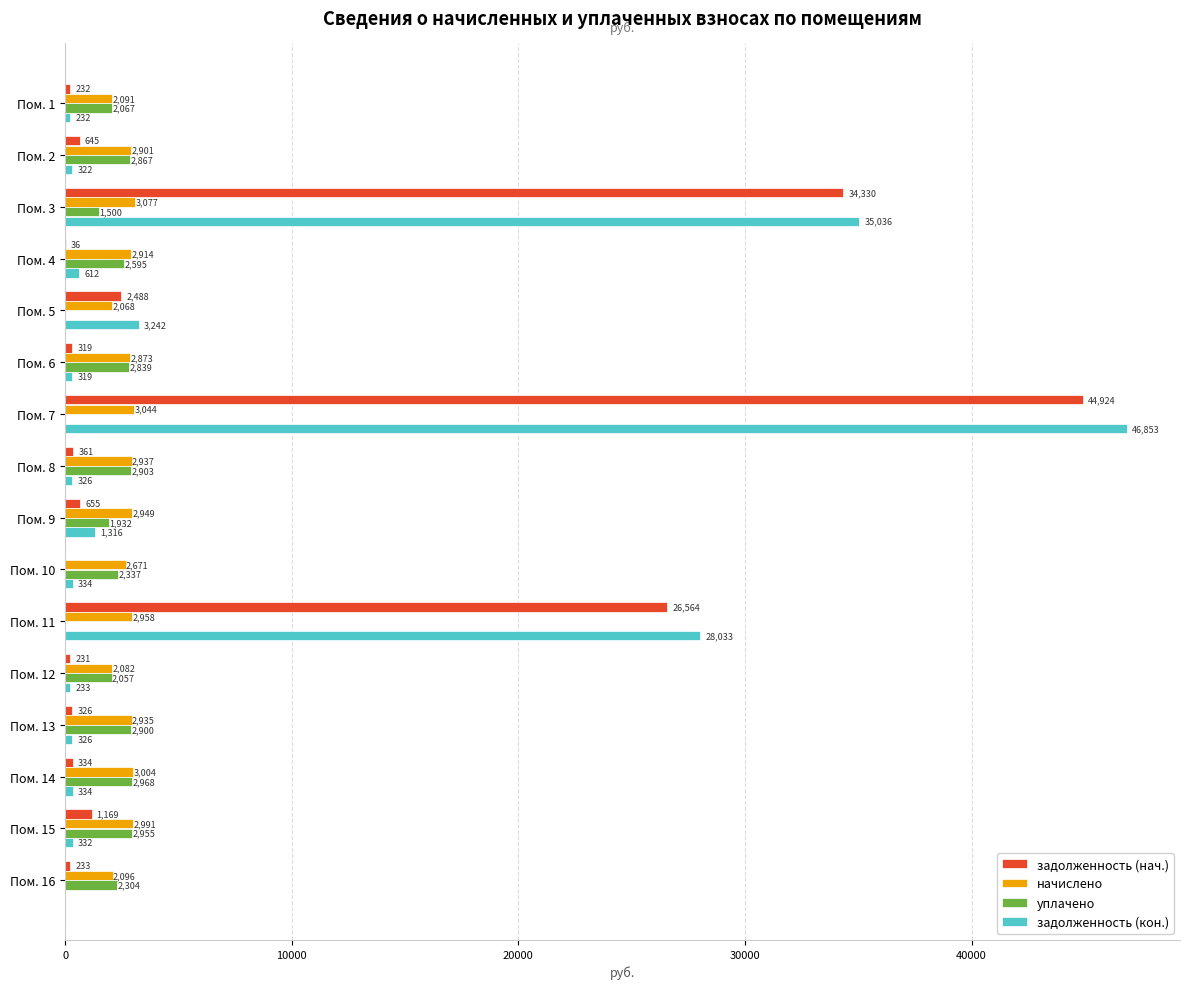

At which category does the chart reach its peak across all series?

Пом. 7